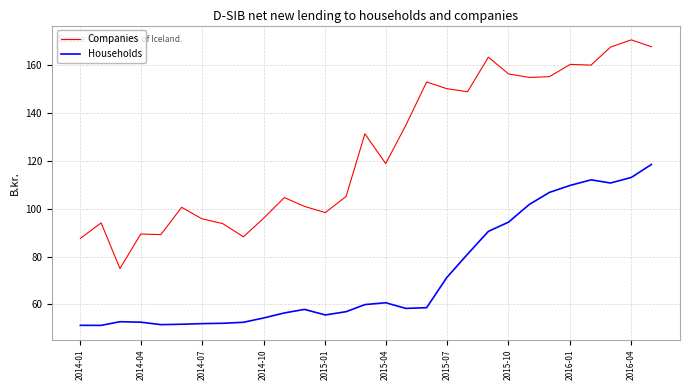

Rank the series by their average value, from highest to lowest.

Companies, Households